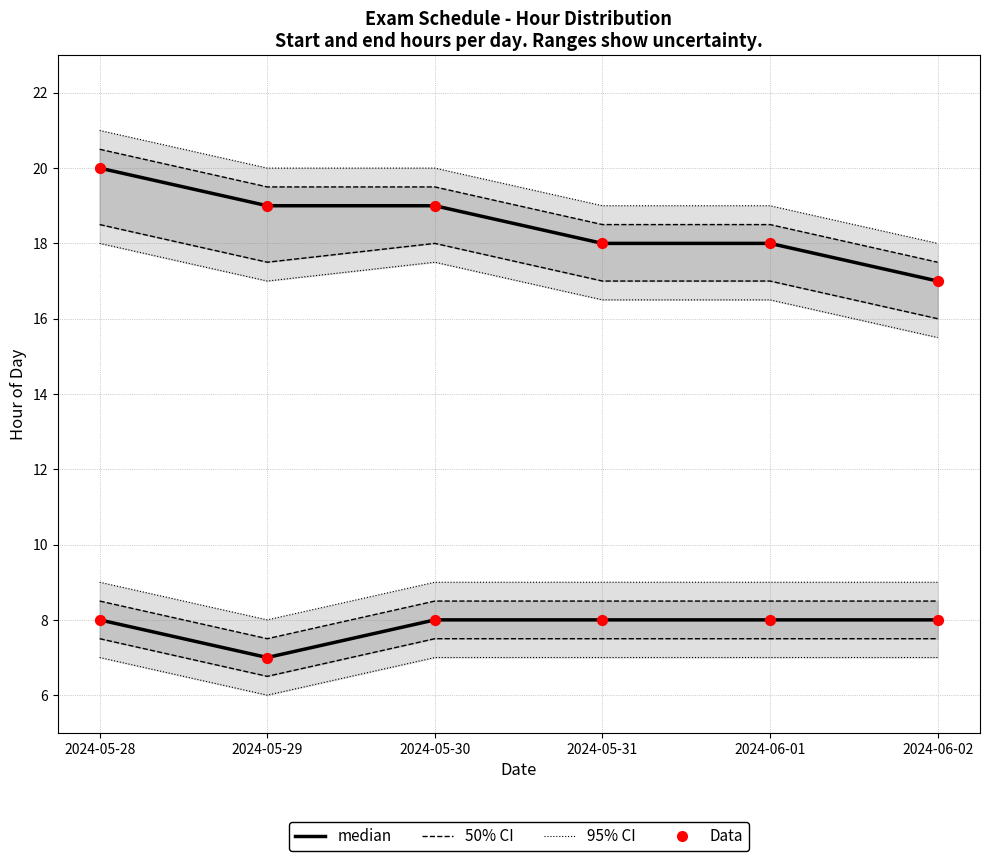

Which series has the largest total across all categories?

median